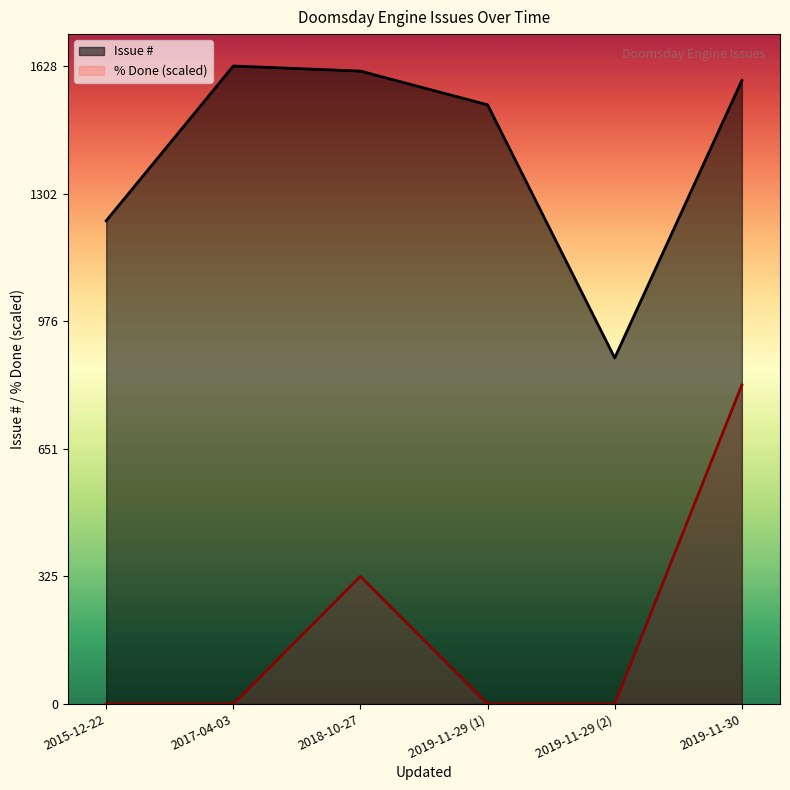

How many data points in Issue # are less than 1591?

3